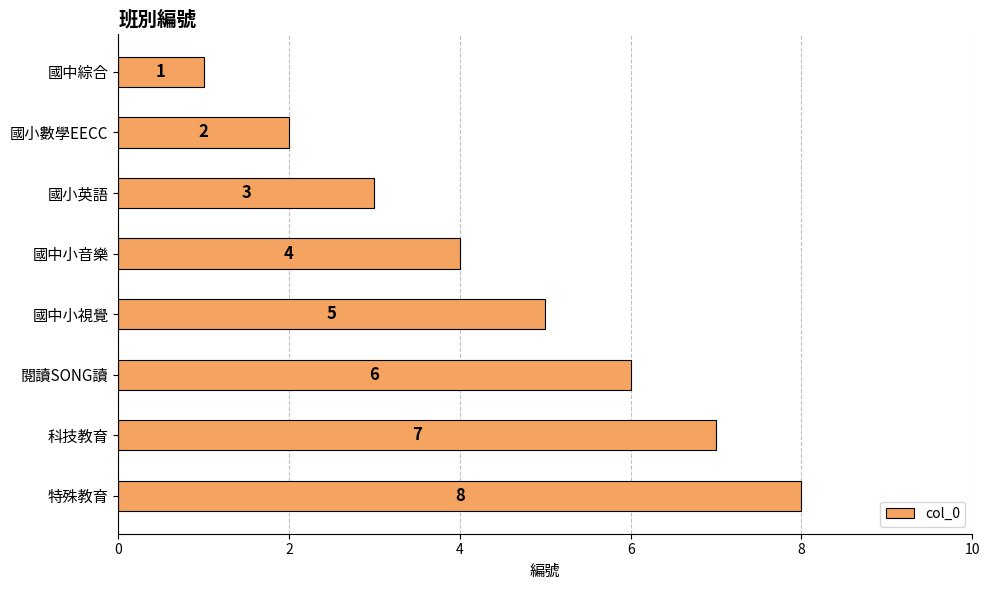

What is the label of the 3rd bar from the bottom?

閱讀SONG讀